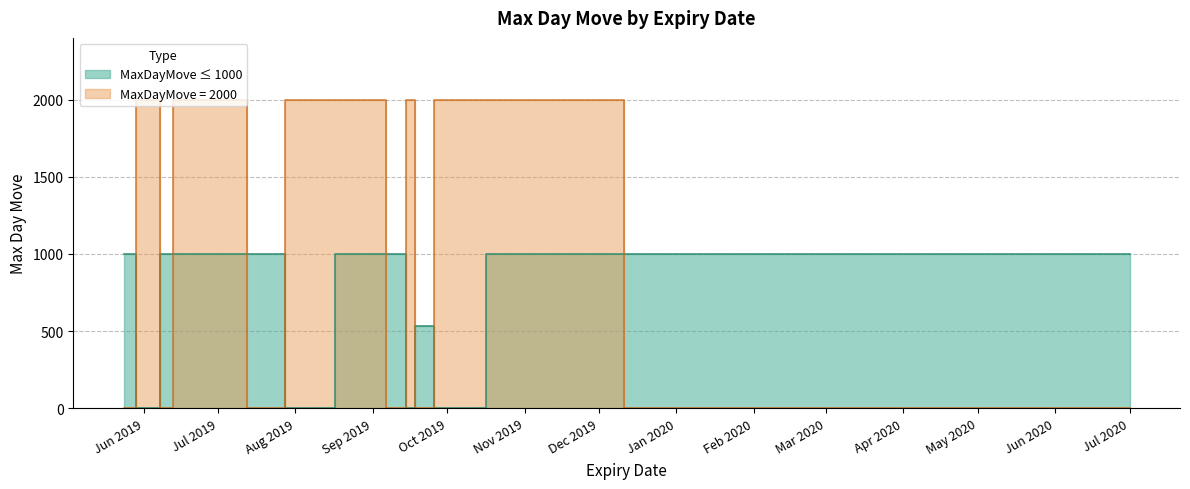

True or false: MaxDayMove_2000 and MaxDayMove_1000 intersect in this chart.

False